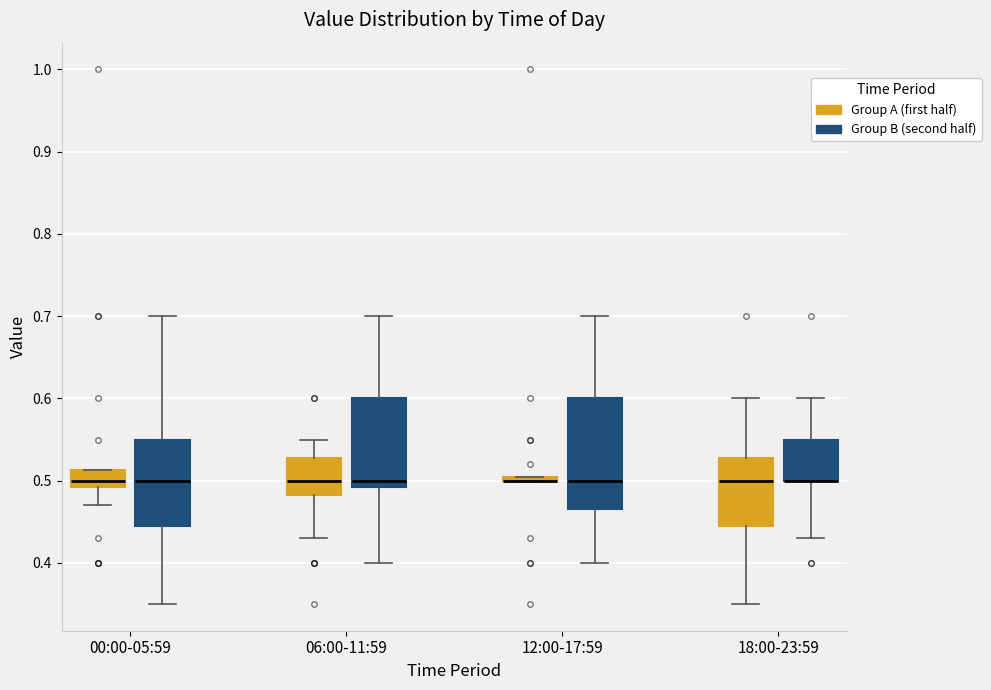

Where does the upper whisker of the box for 06:00-11:59 (Group A (first half)) end on the y-axis? The values are not printed on the chart, so give them approximately, as read against the axis.

0.55